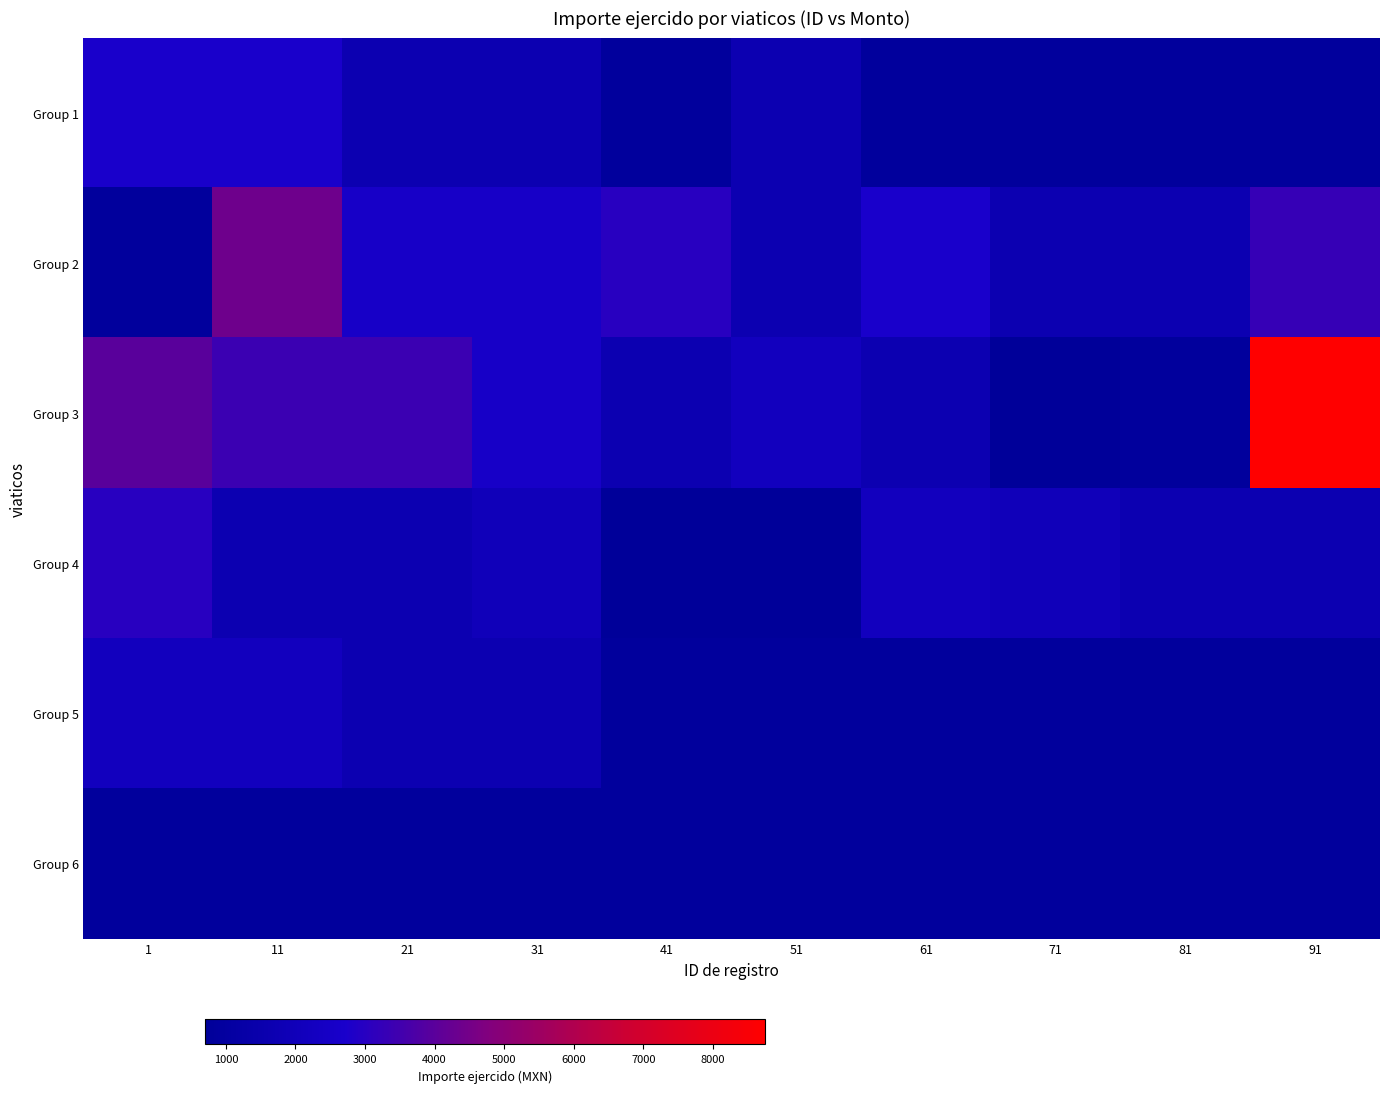

Rank the series by their maximum value, from lowest to highest.

Group 6, Group 5, Group 1, Group 4, Group 2, Group 3